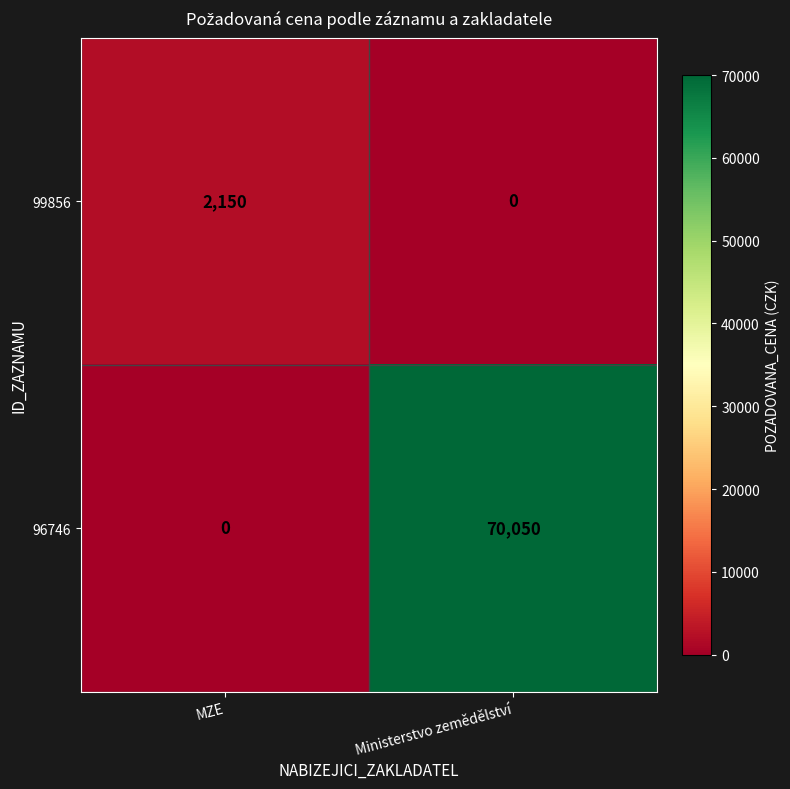

True or false: 96746 has a value of 43282 at MZE.

False